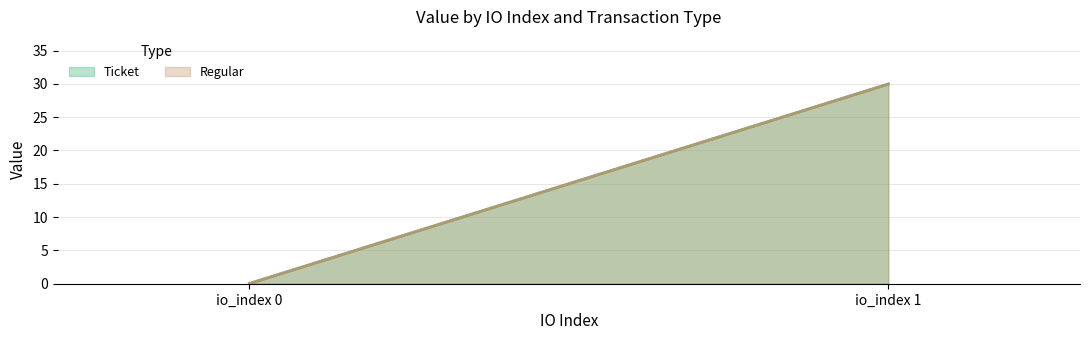

At which category is the sum across all series the highest?

io_index 1